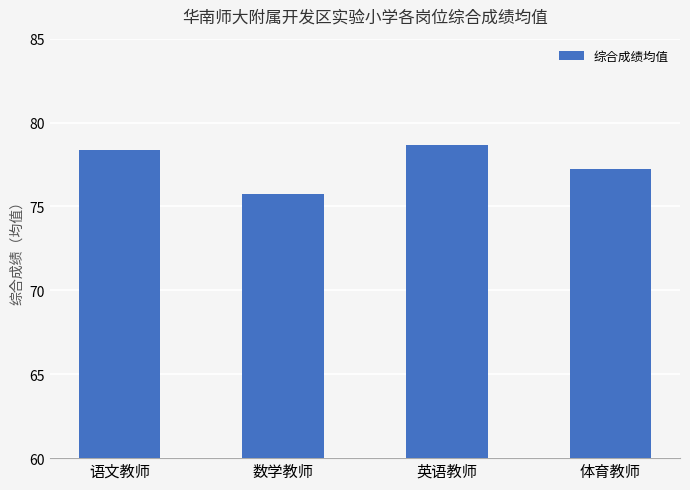

Reading left to right, transcribe all the data shown in this chart.

语文教师=78.3	数学教师=75.7	英语教师=78.7	体育教师=77.2